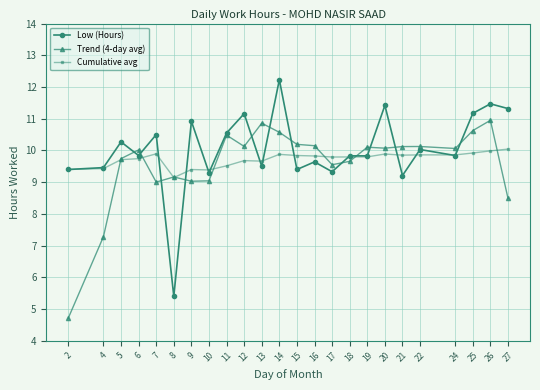

How many lines are shown in the chart?

3